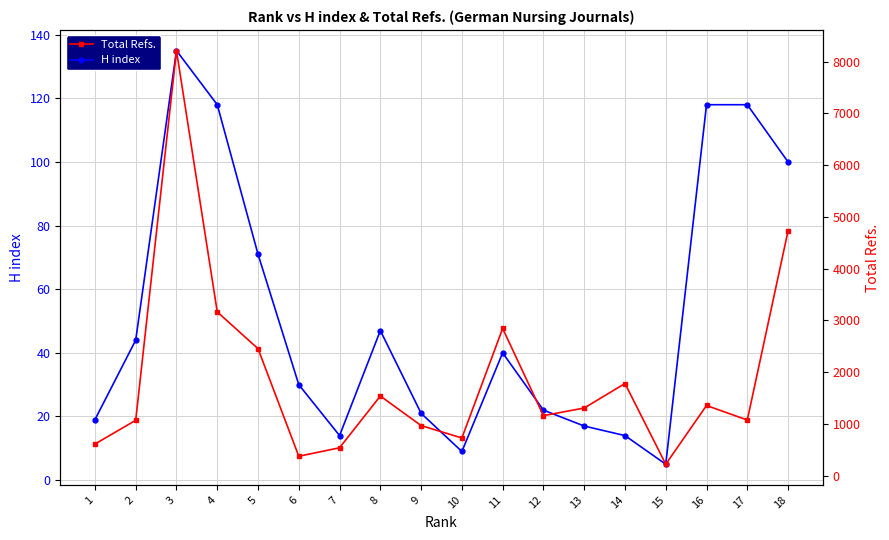

What is the sum of all Total Refs. values?

34141